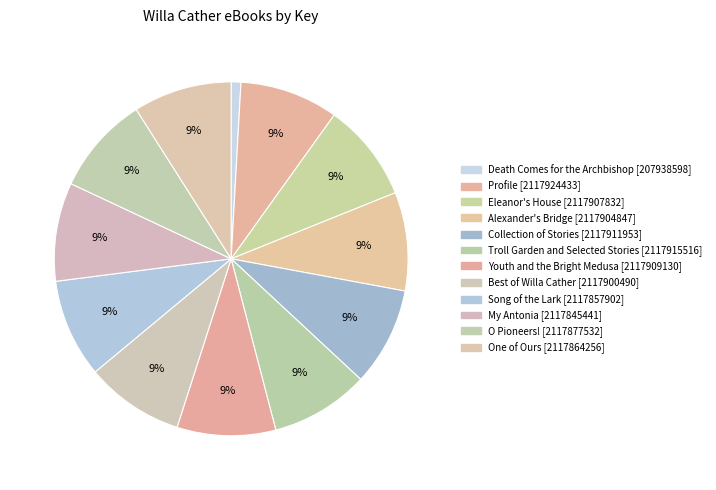

What percentage is the Youth and the Bright Medusa slice, to the nearest percent?

9%